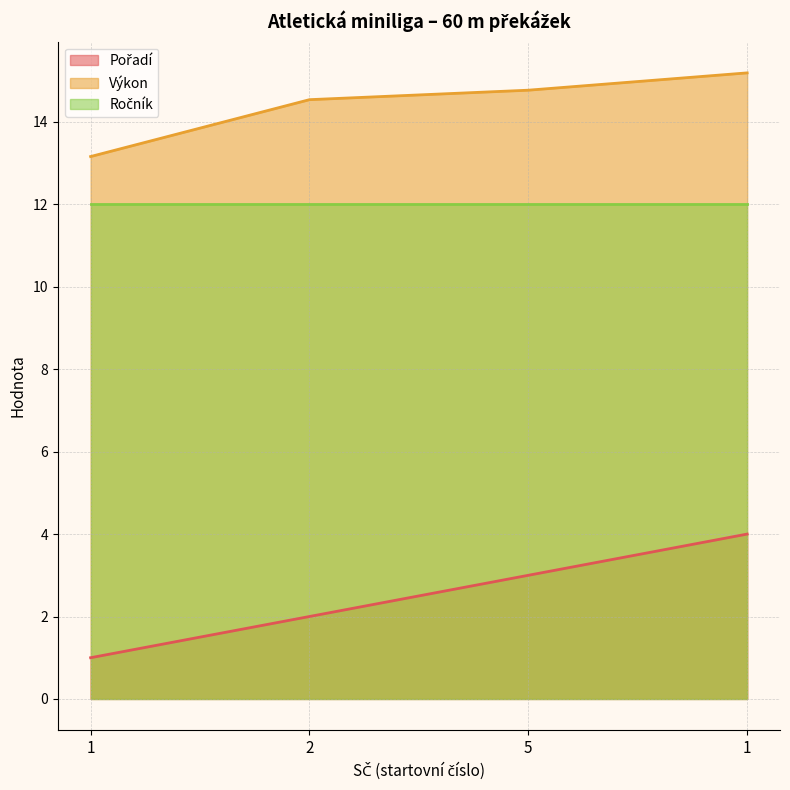

True or false: Výkon and Pořadí intersect in this chart.

False